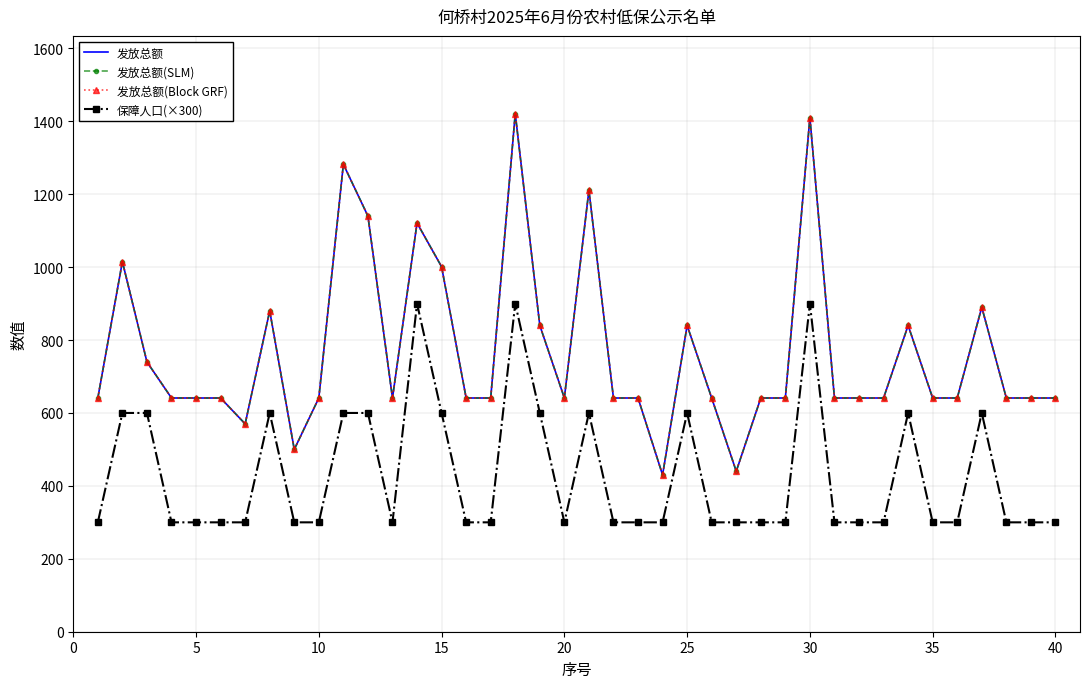

How many series are shown in this chart?

4